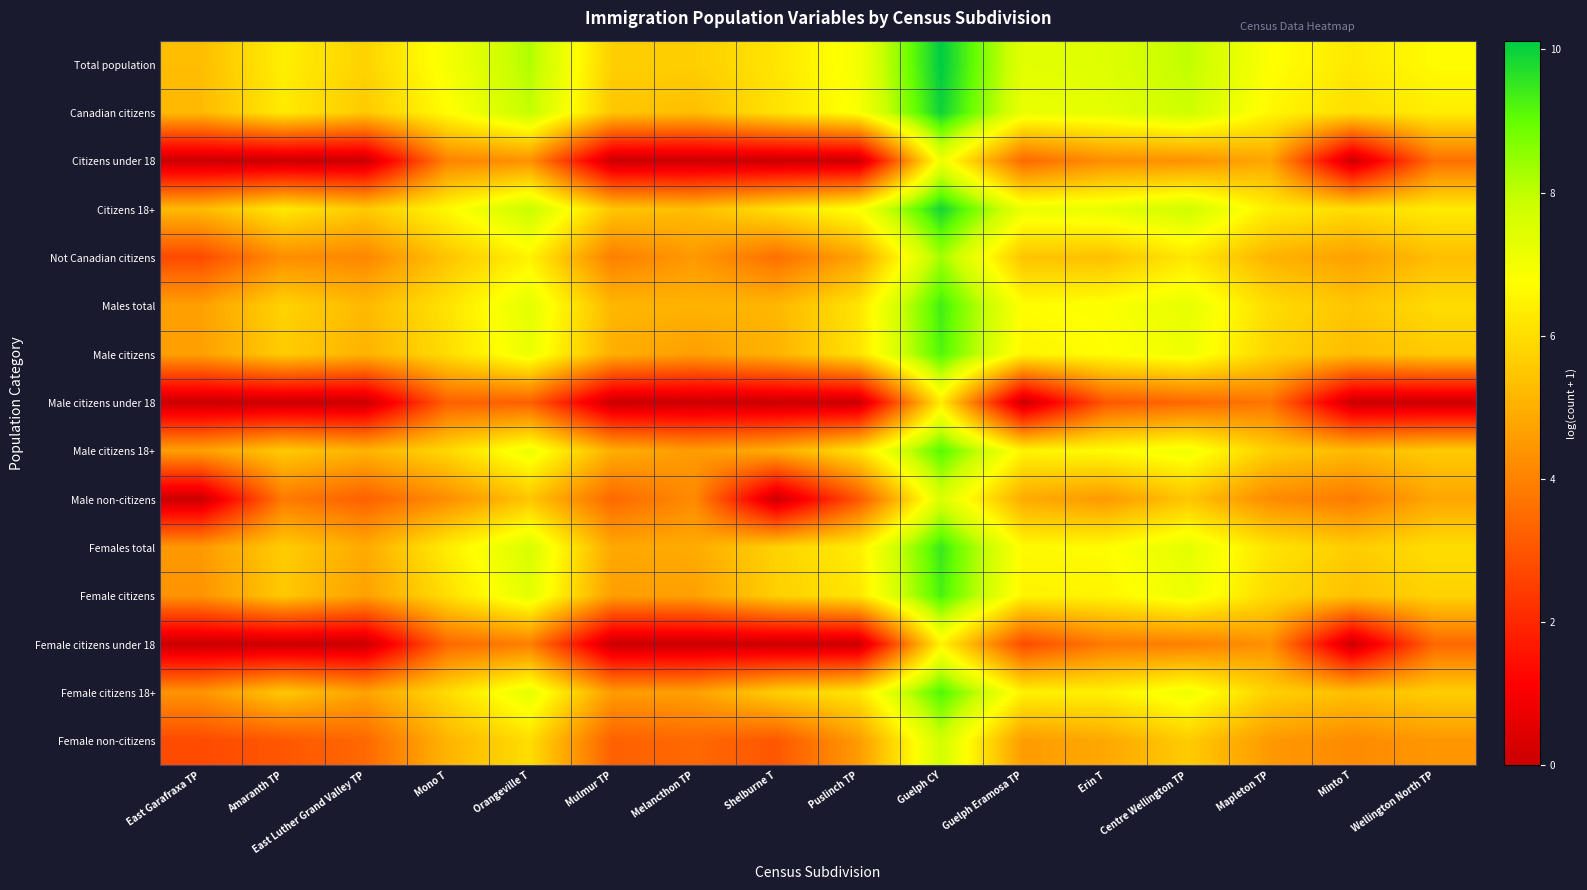

Reading left to right, list all the values displayed in this chart.

Total population: East Garafraxa TP=5.3	Amaranth TP=6.4	East Luther Grand Valley TP=5.8	Mono T=7.0	Orangeville T=8.2	Mulmur TP=5.7	Melancthon TP=5.7	Shelburne T=6.2	Puslinch TP=7.0	Guelph CY=10.1	Guelph Eramosa TP=7.4	Erin T=7.4	Centre Wellington TP=8.0	Mapleton TP=6.8	Minto T=6.3	Wellington North TP=6.7
Canadian citizens: East Garafraxa TP=5.2	Amaranth TP=6.3	East Luther Grand Valley TP=5.6	Mono T=6.7	Orangeville T=8.0	Mulmur TP=5.5	Melancthon TP=5.3	Shelburne T=6.1	Puslinch TP=6.9	Guelph CY=9.9	Guelph Eramosa TP=7.2	Erin T=7.3	Centre Wellington TP=7.8	Mapleton TP=6.6	Minto T=6.0	Wellington North TP=6.4
Citizens under 18: East Garafraxa TP=0.0	Amaranth TP=0.0	East Luther Grand Valley TP=0.0	Mono T=4.0	Orangeville T=4.3	Mulmur TP=0.0	Melancthon TP=0.0	Shelburne T=0.0	Puslinch TP=0.0	Guelph CY=7.1	Guelph Eramosa TP=3.4	Erin T=4.3	Centre Wellington TP=4.3	Mapleton TP=4.8	Minto T=0.0	Wellington North TP=3.6
Citizens 18+: East Garafraxa TP=5.2	Amaranth TP=6.3	East Luther Grand Valley TP=5.6	Mono T=6.6	Orangeville T=7.9	Mulmur TP=5.5	Melancthon TP=5.3	Shelburne T=6.1	Puslinch TP=6.9	Guelph CY=9.9	Guelph Eramosa TP=7.2	Erin T=7.3	Centre Wellington TP=7.8	Mapleton TP=6.4	Minto T=6.0	Wellington North TP=6.3
Not Canadian citizens: East Garafraxa TP=2.8	Amaranth TP=4.3	East Luther Grand Valley TP=4.1	Mono T=5.5	Orangeville T=6.5	Mulmur TP=3.9	Melancthon TP=4.5	Shelburne T=3.6	Puslinch TP=4.8	Guelph CY=8.3	Guelph Eramosa TP=5.4	Erin T=5.4	Centre Wellington TP=6.2	Mapleton TP=5.1	Minto T=4.7	Wellington North TP=5.3
Males total: East Garafraxa TP=4.7	Amaranth TP=5.8	East Luther Grand Valley TP=5.2	Mono T=6.1	Orangeville T=7.3	Mulmur TP=5.2	Melancthon TP=5.1	Shelburne T=5.2	Puslinch TP=6.2	Guelph CY=9.4	Guelph Eramosa TP=6.7	Erin T=6.8	Centre Wellington TP=7.3	Mapleton TP=6.0	Minto T=5.5	Wellington North TP=6.0
Male citizens: East Garafraxa TP=4.7	Amaranth TP=5.6	East Luther Grand Valley TP=5.1	Mono T=6.0	Orangeville T=7.2	Mulmur TP=5.0	Melancthon TP=4.6	Shelburne T=5.1	Puslinch TP=6.1	Guelph CY=9.2	Guelph Eramosa TP=6.5	Erin T=6.7	Centre Wellington TP=7.1	Mapleton TP=5.8	Minto T=5.3	Wellington North TP=5.6
Male citizens under 18: East Garafraxa TP=0.0	Amaranth TP=0.0	East Luther Grand Valley TP=0.0	Mono T=3.3	Orangeville T=3.3	Mulmur TP=0.0	Melancthon TP=0.0	Shelburne T=0.0	Puslinch TP=0.0	Guelph CY=6.3	Guelph Eramosa TP=0.0	Erin T=3.0	Centre Wellington TP=3.4	Mapleton TP=3.7	Minto T=0.0	Wellington North TP=0.0
Male citizens 18+: East Garafraxa TP=4.7	Amaranth TP=5.6	East Luther Grand Valley TP=5.1	Mono T=5.9	Orangeville T=7.2	Mulmur TP=5.0	Melancthon TP=4.6	Shelburne T=4.9	Puslinch TP=6.1	Guelph CY=9.2	Guelph Eramosa TP=6.5	Erin T=6.7	Centre Wellington TP=7.1	Mapleton TP=5.7	Minto T=5.3	Wellington North TP=5.6
Male non-citizens: East Garafraxa TP=0.0	Amaranth TP=3.8	East Luther Grand Valley TP=3.3	Mono T=4.3	Orangeville T=5.5	Mulmur TP=3.4	Melancthon TP=4.2	Shelburne T=0.0	Puslinch TP=3.0	Guelph CY=7.5	Guelph Eramosa TP=4.9	Erin T=4.5	Centre Wellington TP=5.5	Mapleton TP=4.2	Minto T=3.8	Wellington North TP=4.8
Females total: East Garafraxa TP=4.5	Amaranth TP=5.6	East Luther Grand Valley TP=4.9	Mono T=6.4	Orangeville T=7.6	Mulmur TP=4.8	Melancthon TP=4.9	Shelburne T=5.8	Puslinch TP=6.4	Guelph CY=9.5	Guelph Eramosa TP=6.6	Erin T=6.7	Centre Wellington TP=7.3	Mapleton TP=6.2	Minto T=5.6	Wellington North TP=6.0
Female citizens: East Garafraxa TP=4.4	Amaranth TP=5.5	East Luther Grand Valley TP=4.7	Mono T=6.0	Orangeville T=7.4	Mulmur TP=4.6	Melancthon TP=4.7	Shelburne T=5.7	Puslinch TP=6.2	Guelph CY=9.3	Guelph Eramosa TP=6.5	Erin T=6.5	Centre Wellington TP=7.1	Mapleton TP=5.9	Minto T=5.4	Wellington North TP=5.8
Female citizens under 18: East Garafraxa TP=0.0	Amaranth TP=0.0	East Luther Grand Valley TP=0.0	Mono T=3.4	Orangeville T=3.9	Mulmur TP=0.0	Melancthon TP=0.0	Shelburne T=0.0	Puslinch TP=0.0	Guelph CY=6.5	Guelph Eramosa TP=2.8	Erin T=3.8	Centre Wellington TP=3.9	Mapleton TP=4.3	Minto T=0.0	Wellington North TP=3.4
Female citizens 18+: East Garafraxa TP=4.4	Amaranth TP=5.5	East Luther Grand Valley TP=4.7	Mono T=6.0	Orangeville T=7.3	Mulmur TP=4.6	Melancthon TP=4.7	Shelburne T=5.7	Puslinch TP=6.2	Guelph CY=9.2	Guelph Eramosa TP=6.5	Erin T=6.4	Centre Wellington TP=7.1	Mapleton TP=5.7	Minto T=5.4	Wellington North TP=5.7
Female non-citizens: East Garafraxa TP=2.8	Amaranth TP=3.0	East Luther Grand Valley TP=3.4	Mono T=5.1	Orangeville T=6.0	Mulmur TP=3.3	Melancthon TP=3.4	Shelburne T=3.0	Puslinch TP=4.6	Guelph CY=7.7	Guelph Eramosa TP=4.6	Erin T=4.8	Centre Wellington TP=5.6	Mapleton TP=4.5	Minto T=4.2	Wellington North TP=4.5